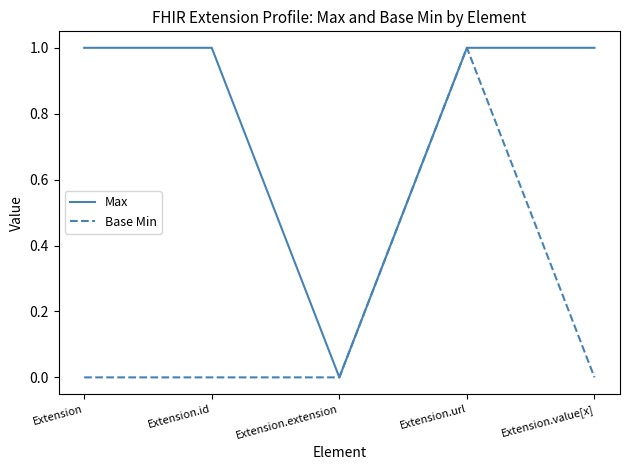

What position from the right is Extension.value[x]?

1